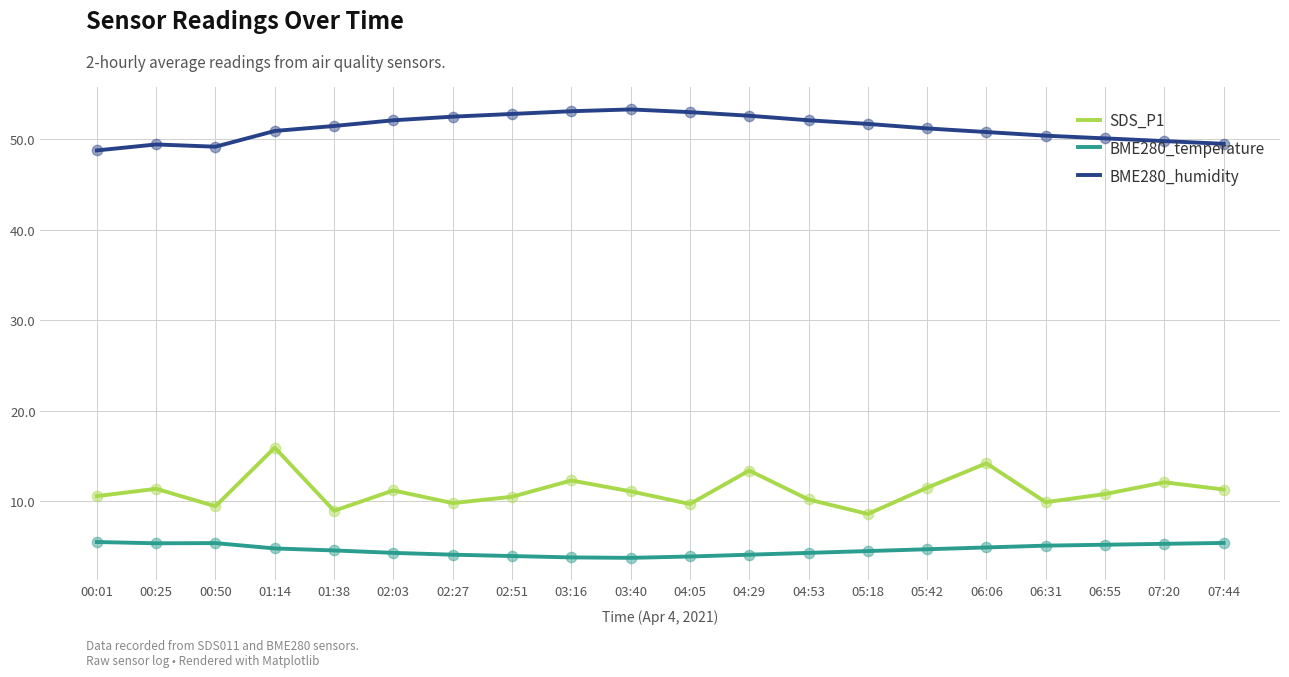

What are all the series names shown in the legend?

SDS_P1, BME280_temperature, BME280_humidity